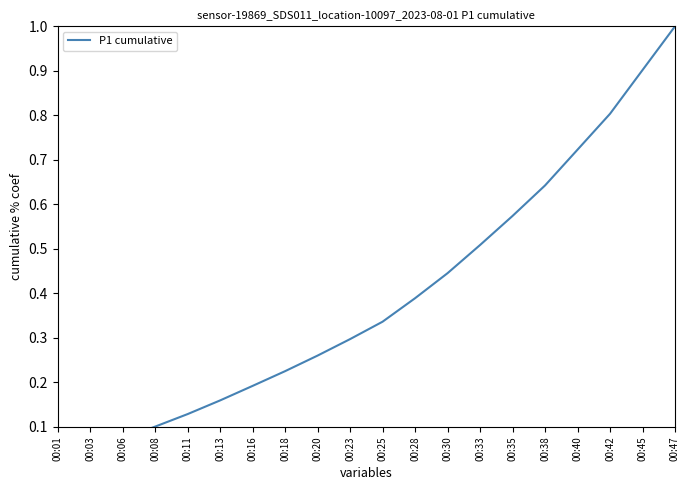

What is the value of the 3rd point from the left?

0.1